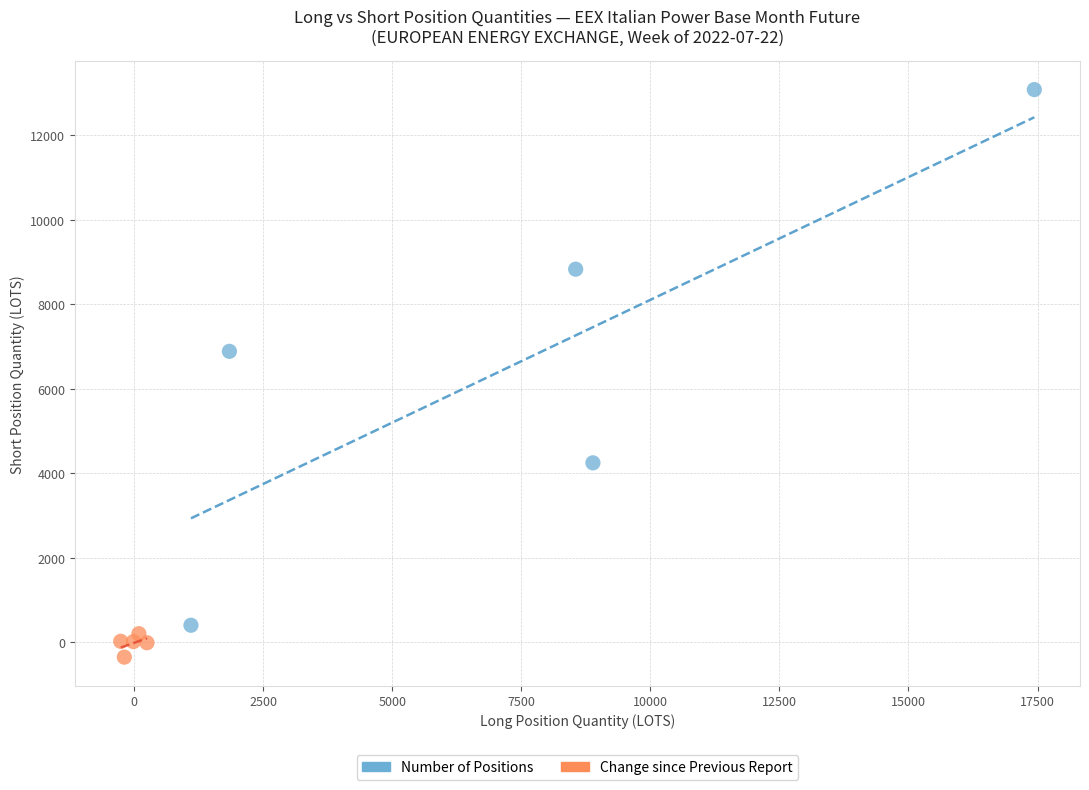

Which series has the largest Y range (max minus min)?

Number of Positions